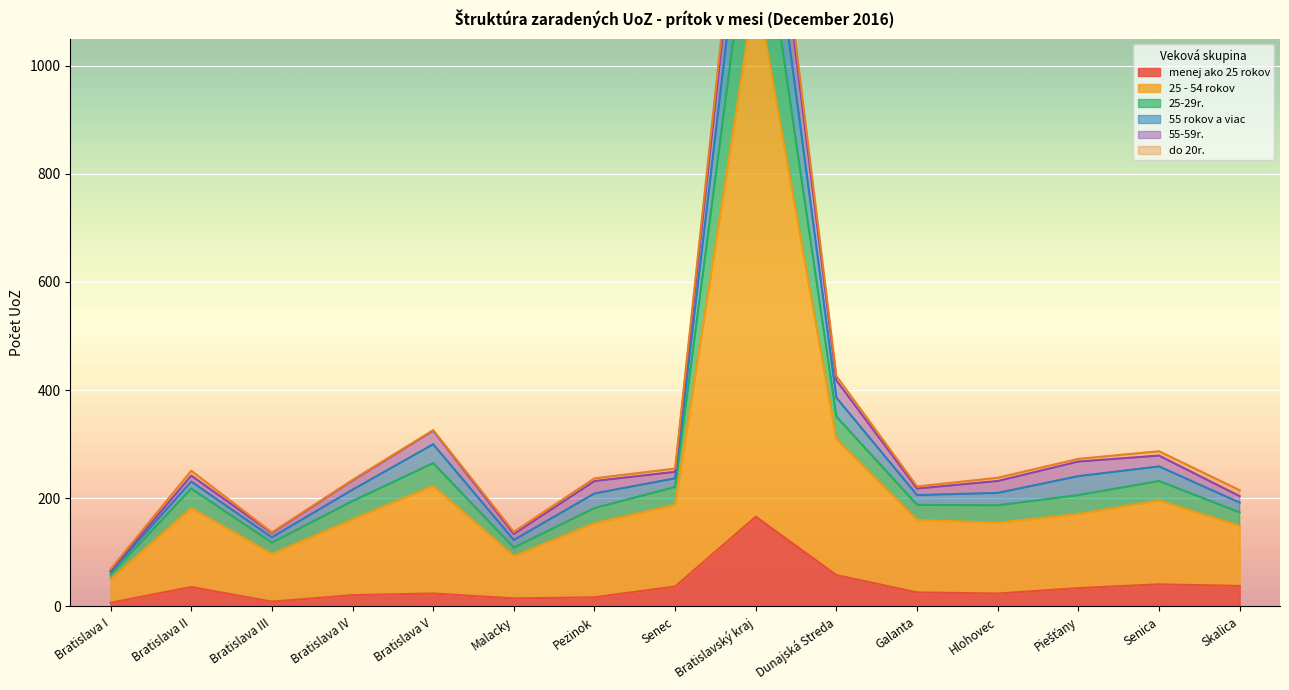

True or false: 25 - 54 rokov and menej ako 25 rokov cross at least once.

False